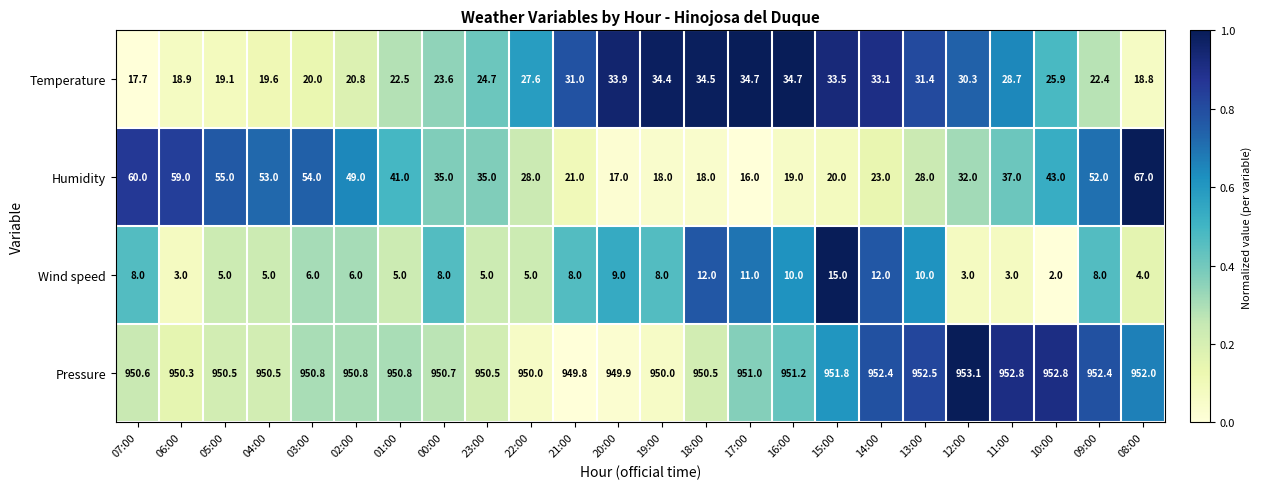

At which category is the sum across all series the highest?

08:00